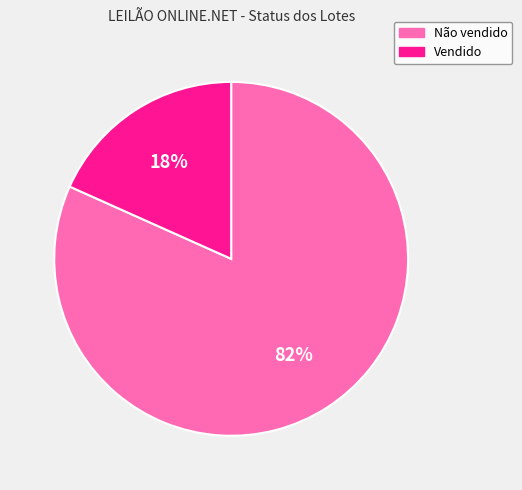

To the nearest percent, what is the combined percentage of Vendido and Não vendido?

100%